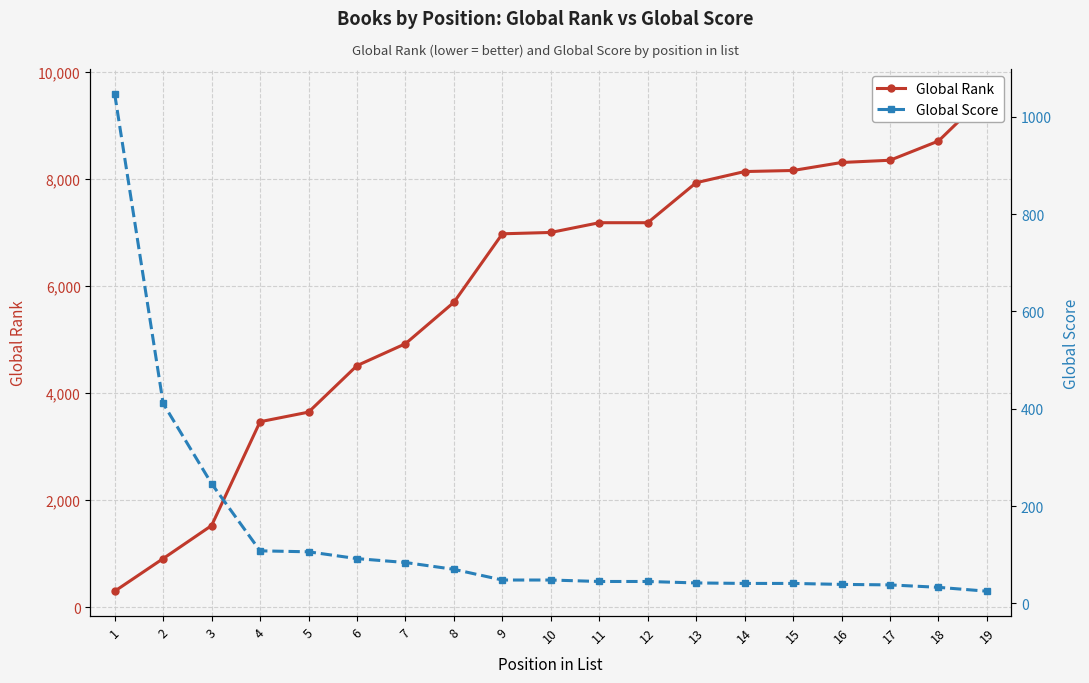

What is the difference between the maximum and minimum values in the Global Rank series?

9282